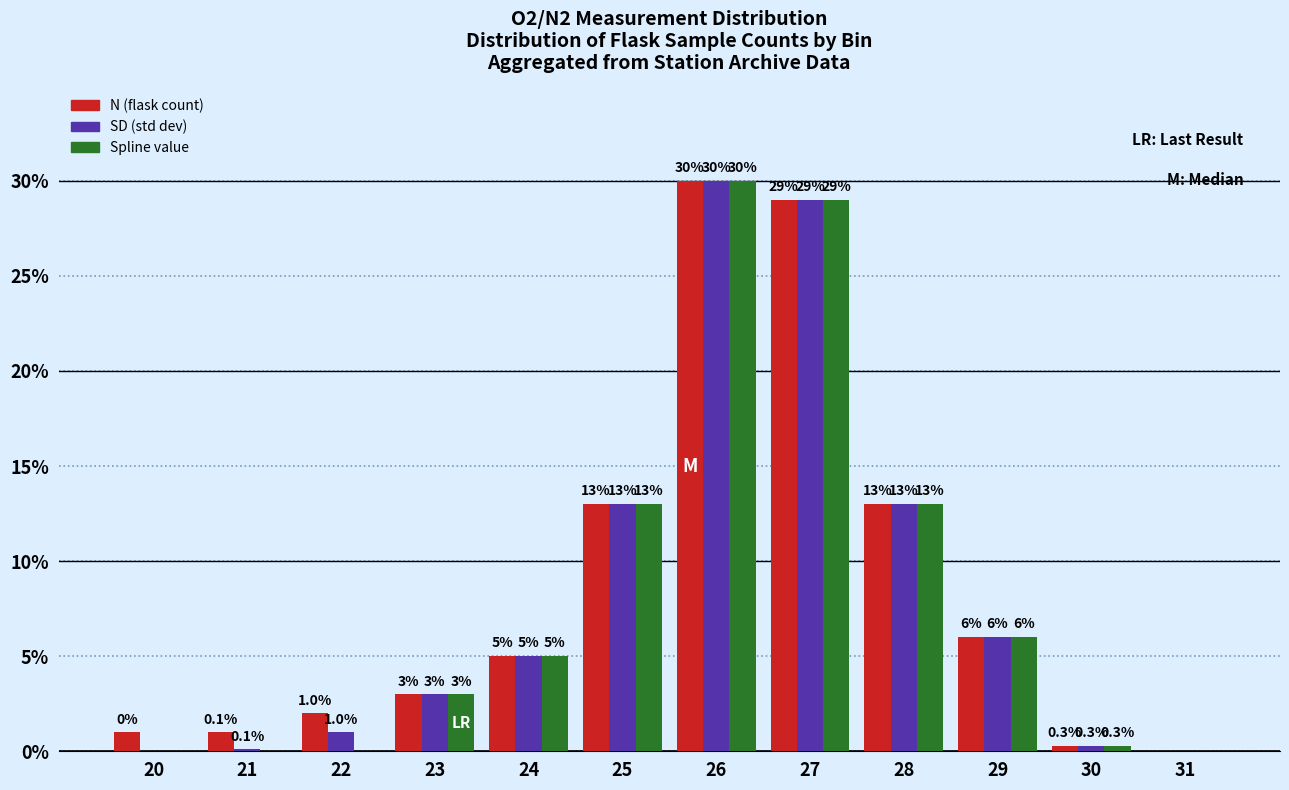

The Spline value series shows 0.0 at 20. True or false?

True